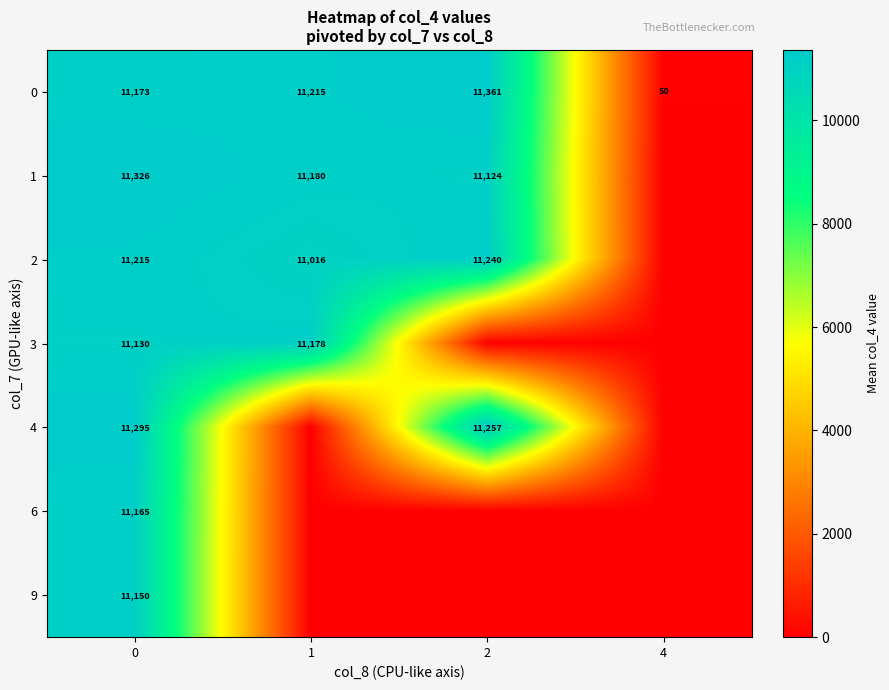

What is the sum of the 2 values at 2 and 1?

22256